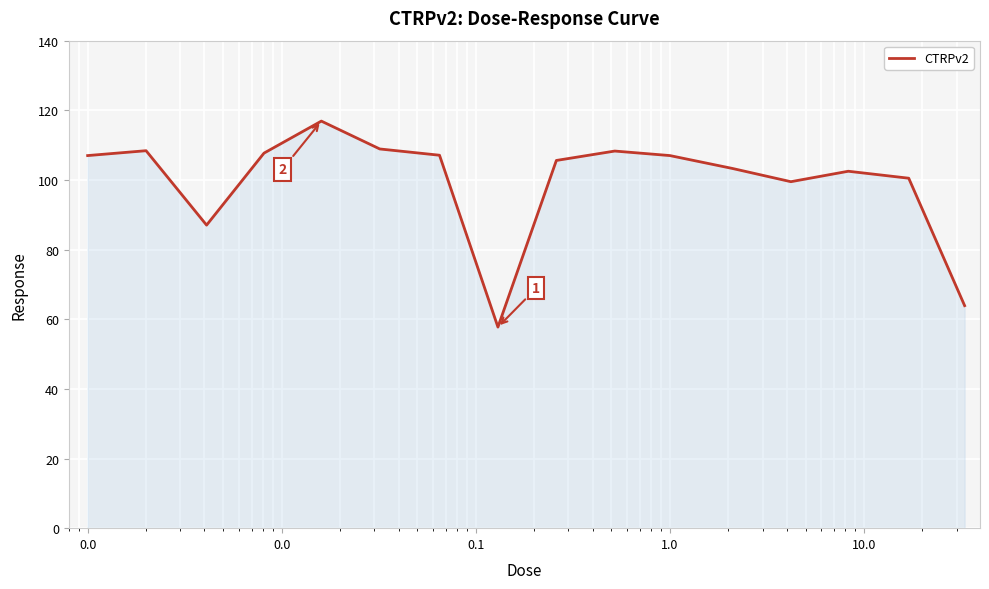

What is the smallest value displayed?

57.8